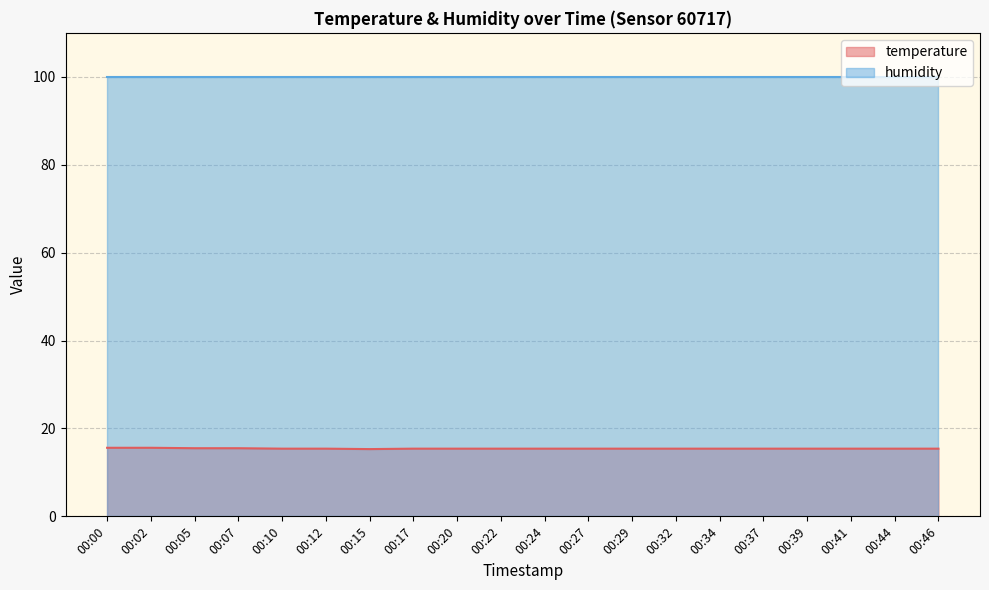

Rank the categories by value from highest to lowest.

00:00, 00:02, 00:05, 00:07, 00:10, 00:12, 00:17, 00:20, 00:22, 00:24, 00:27, 00:29, 00:32, 00:34, 00:37, 00:39, 00:41, 00:44, 00:46, 00:15